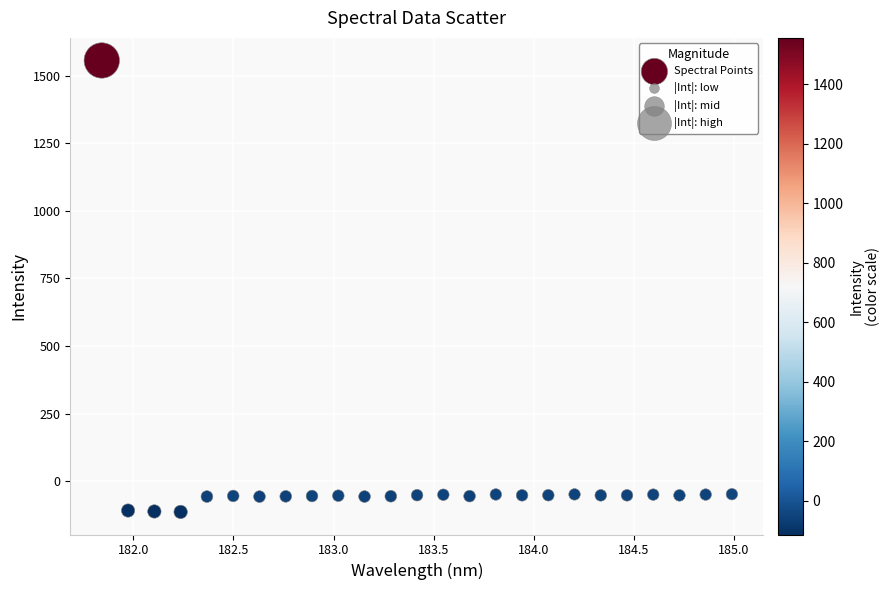

What is the range of X values (max minus min)?

3.1